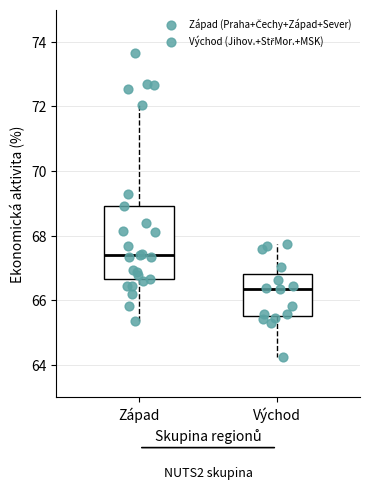

Which box is the tallest, from its lower edge to its upper edge?

Západ